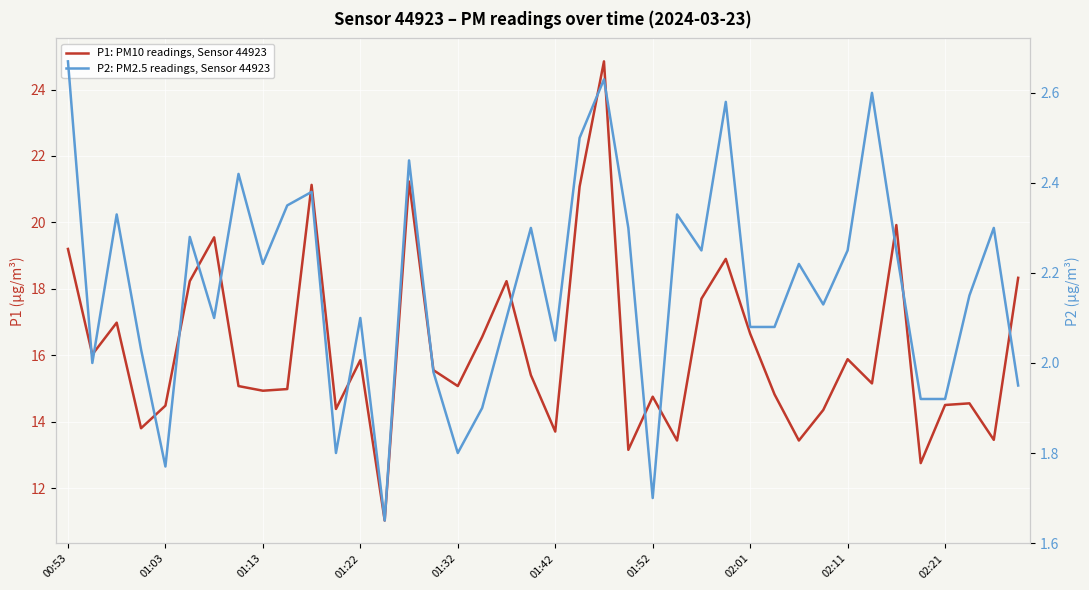

How many interior local peaks does the P2: PM2.5 readings, Sensor 44923 series have?

13